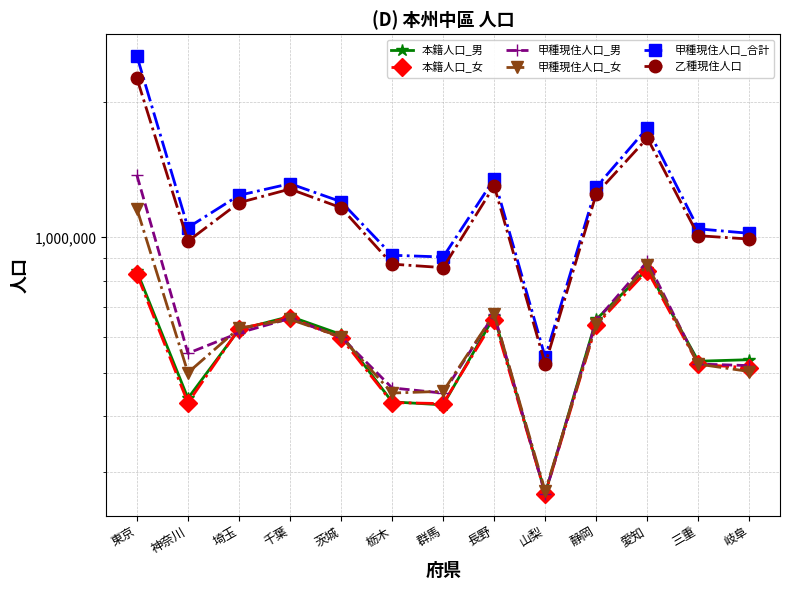

Between 三重 and 神奈川, which is larger?

三重